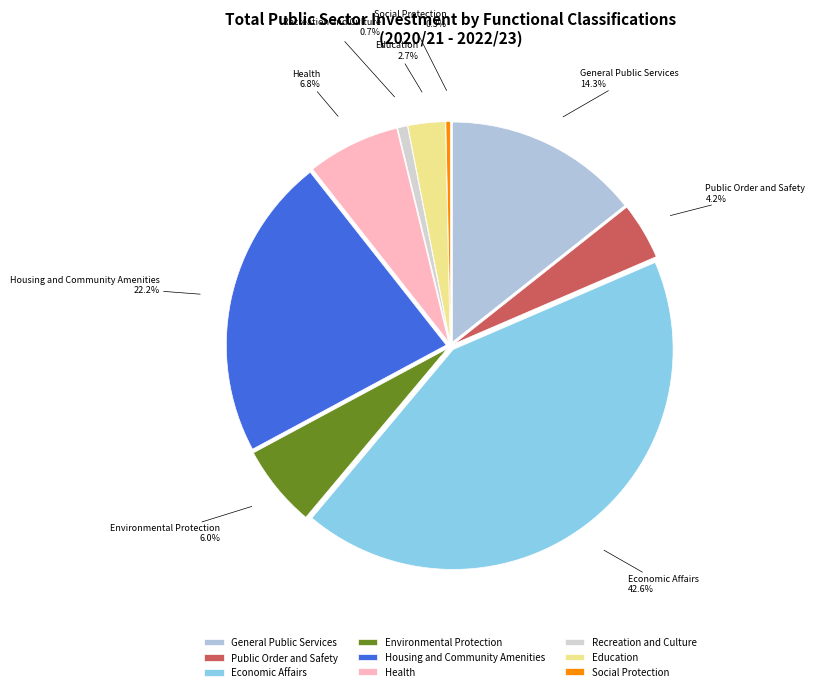

Is Housing and Community Amenities the majority of the pie?

No